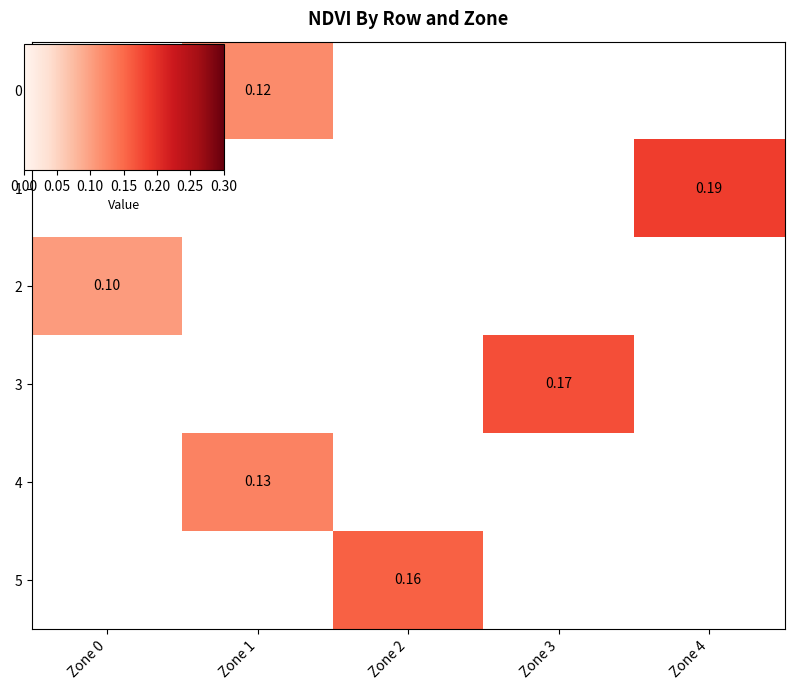

Rank the categories by 5 value from highest to lowest.

Zone 0, Zone 1, Zone 2, Zone 3, Zone 4